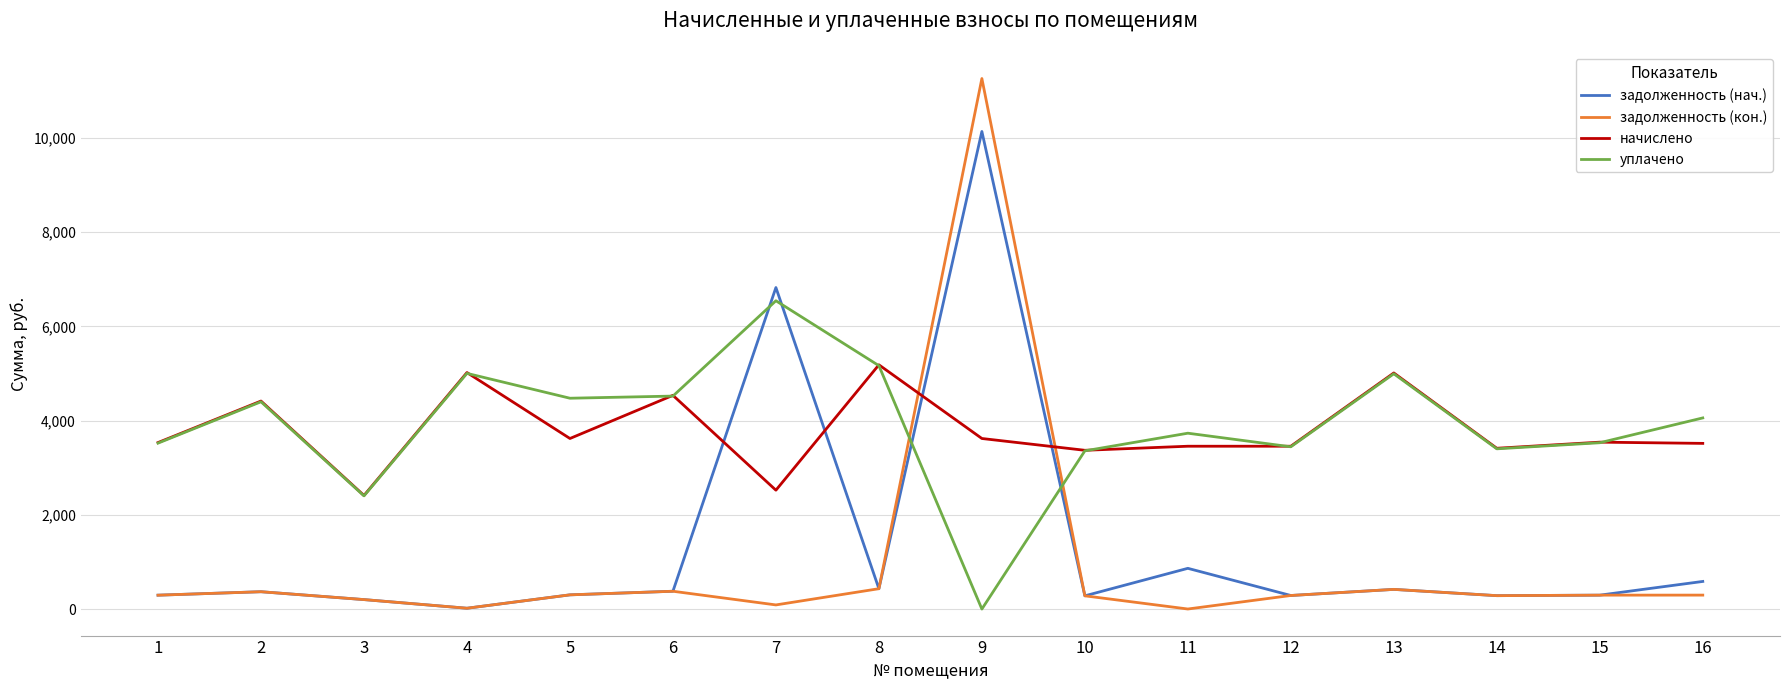

True or false: уплачено and задолженность (нач.) intersect in this chart.

True